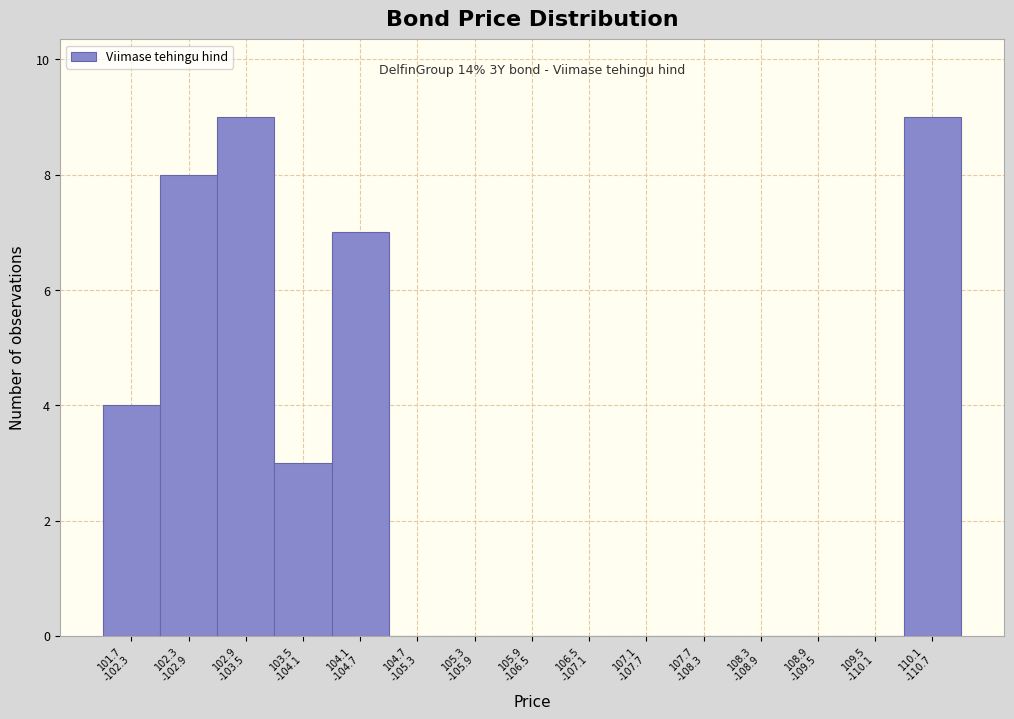

What is the greatest value displayed?

9